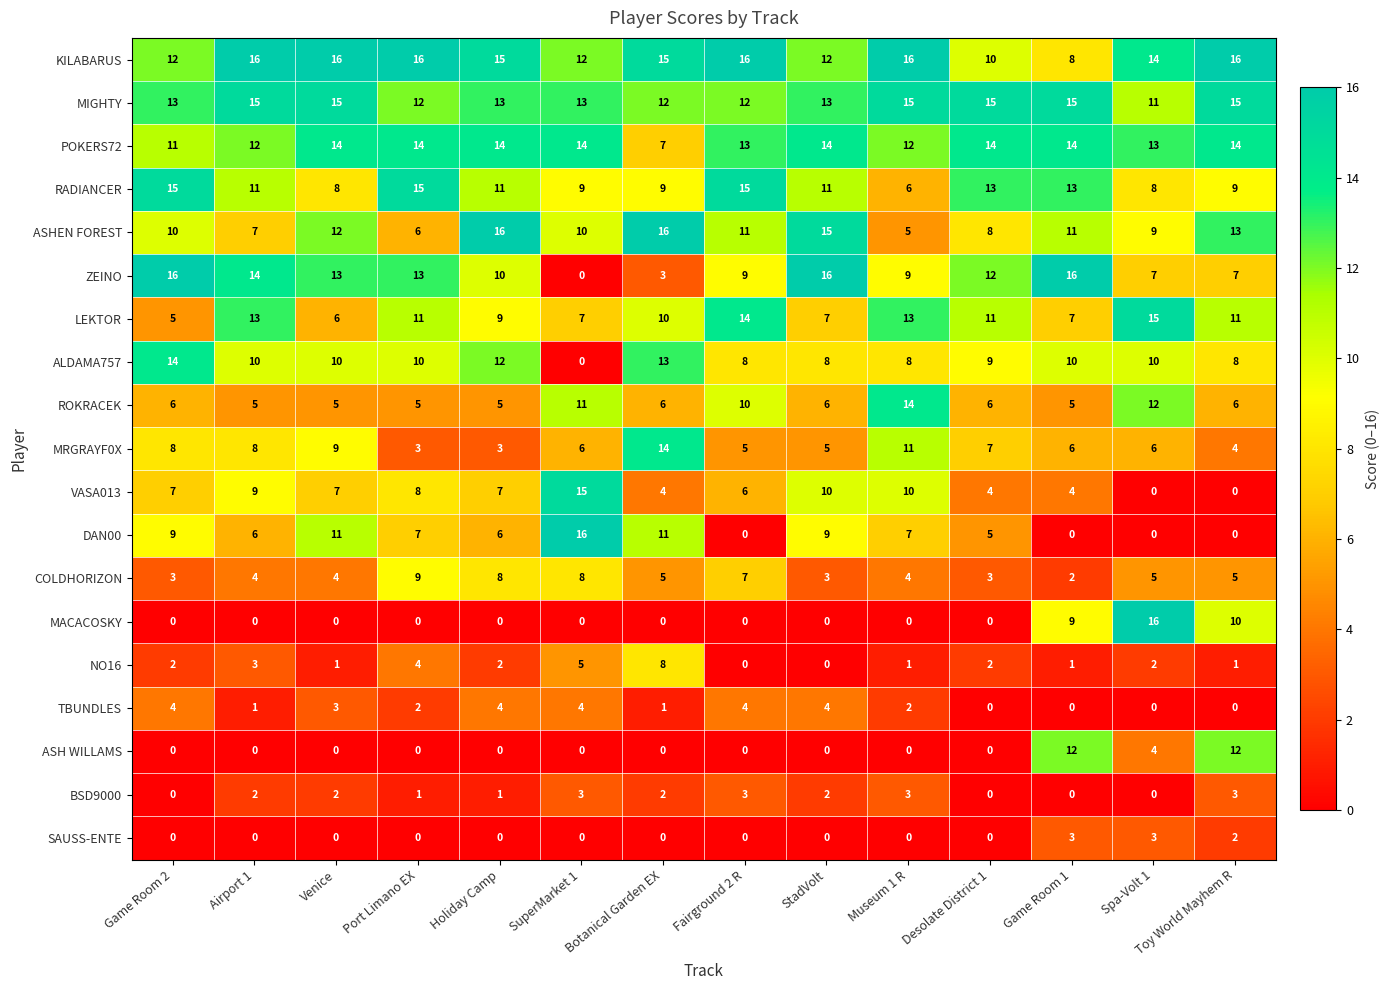

Is it true that POKERS72 equals 7 at Botanical Garden EX?

True